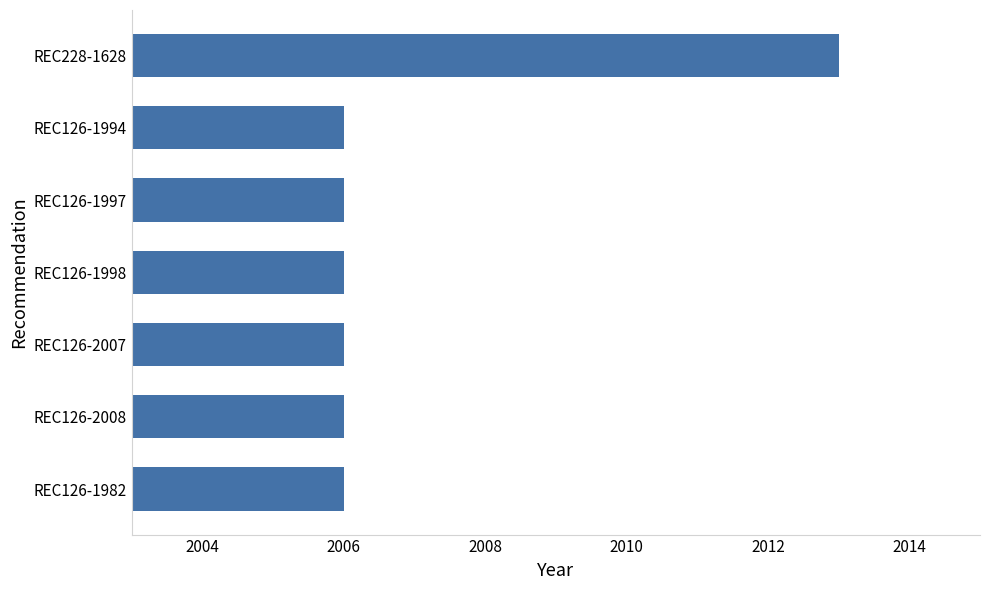

Reading bottom to top, transcribe all the data shown in this chart.

REC126-1982=2006	REC126-2008=2006	REC126-2007=2006	REC126-1998=2006	REC126-1997=2006	REC126-1994=2006	REC228-1628=2013